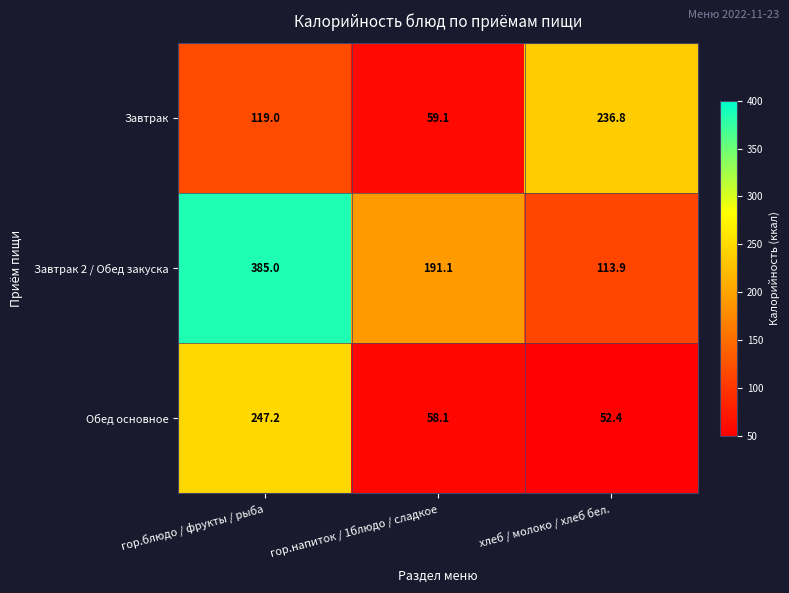

What is the average value of the Обед основное series?

119.2